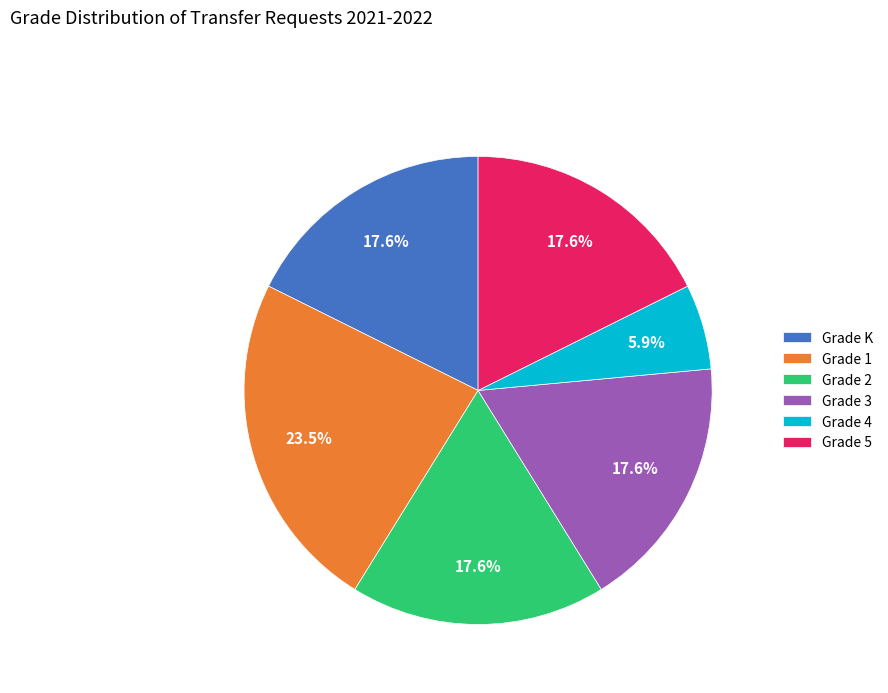

Which has a higher value, Grade 4 or Grade 2?

Grade 2